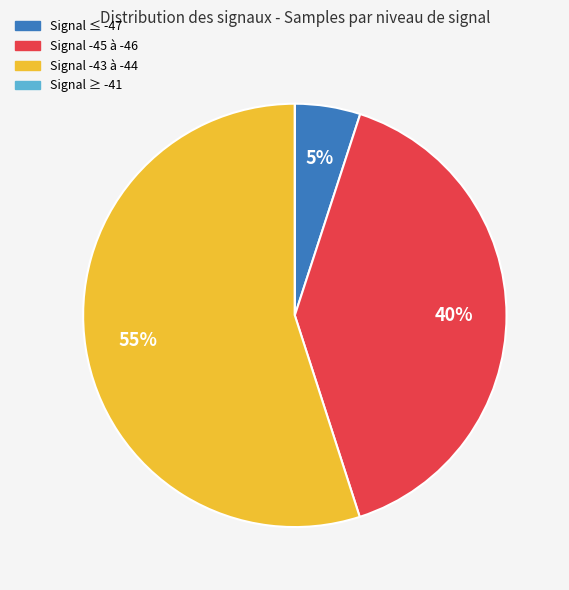

Does any single category account for the majority?

Yes